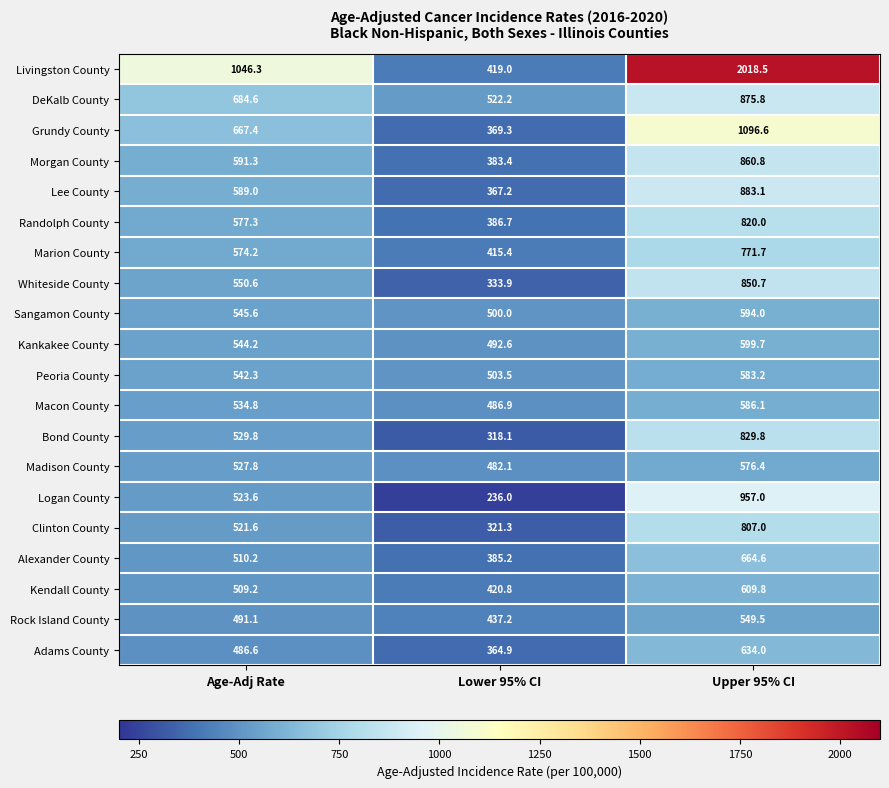

Rank the series by their maximum value, from highest to lowest.

Livingston County, Grundy County, Logan County, Lee County, DeKalb County, Morgan County, Whiteside County, Bond County, Randolph County, Clinton County, Marion County, Alexander County, Adams County, Kendall County, Kankakee County, Sangamon County, Macon County, Peoria County, Madison County, Rock Island County